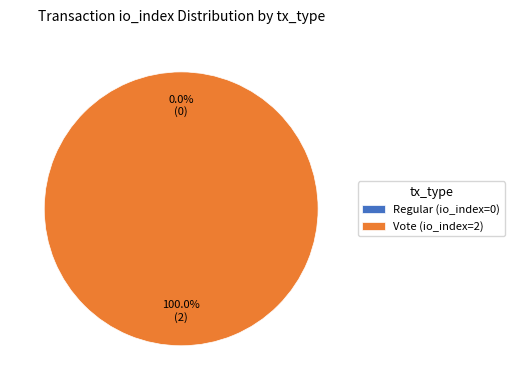

Is Regular (io_index=0) the majority of the pie?

No